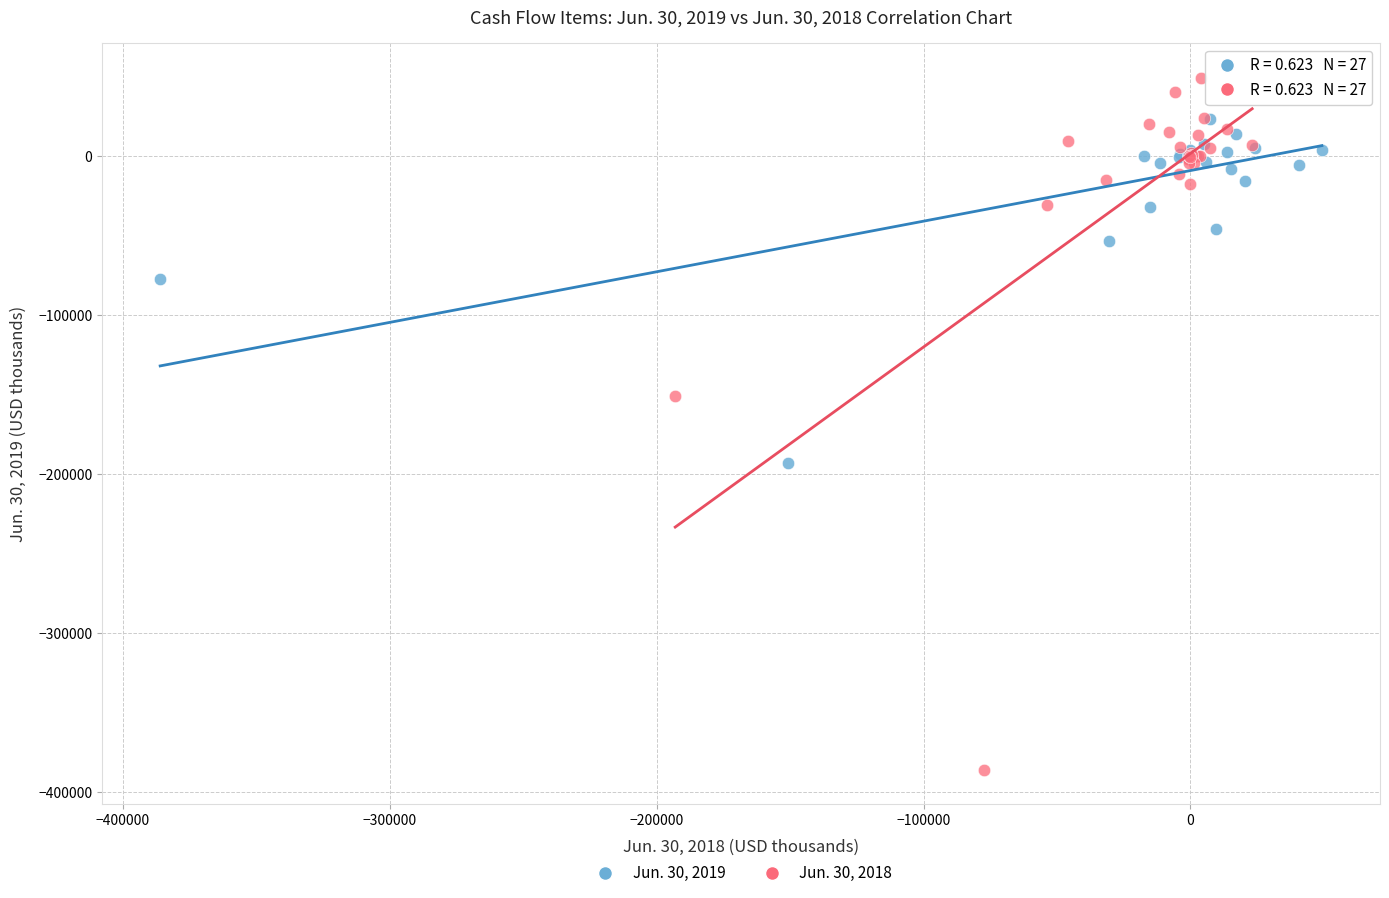

Which series reaches the maximum Y coordinate?

Jun. 30, 2018